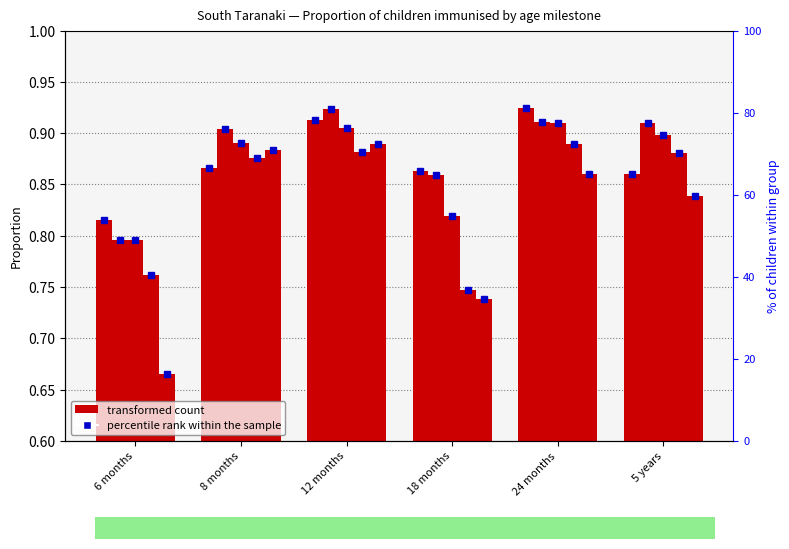

What is the smallest value displayed?

0.2